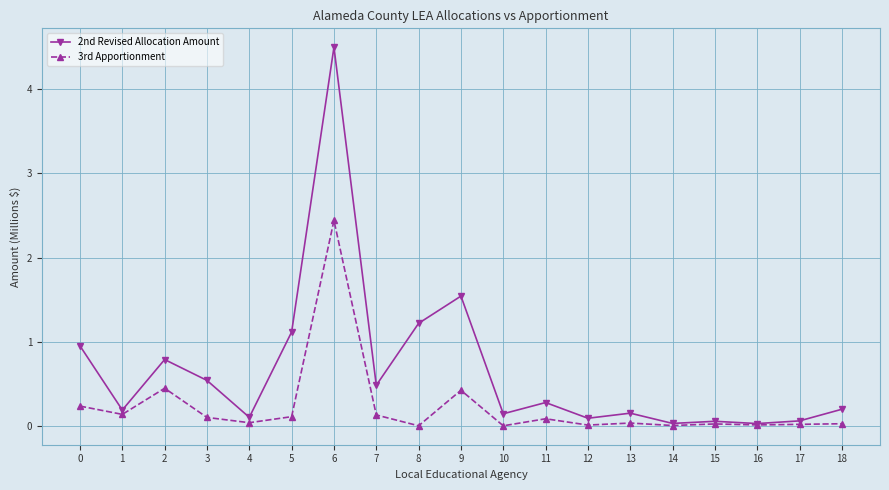

What is the sum of the 3rd Apportionment values at 3 and 2?

0.6